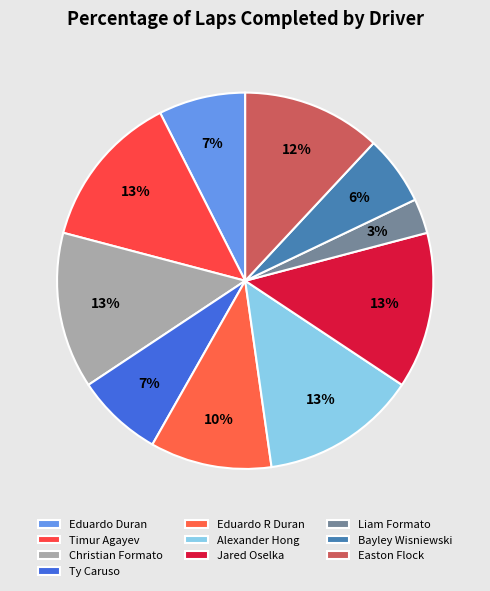

To the nearest percent, what is the difference between the Liam Formato and Bayley Wisniewski slice percentages?

3%